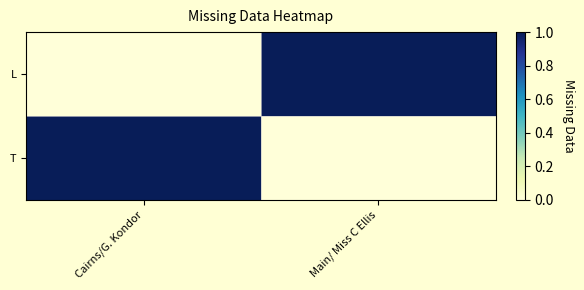

Rank the series at Main/ Miss C Ellis from highest to lowest value.

L, T